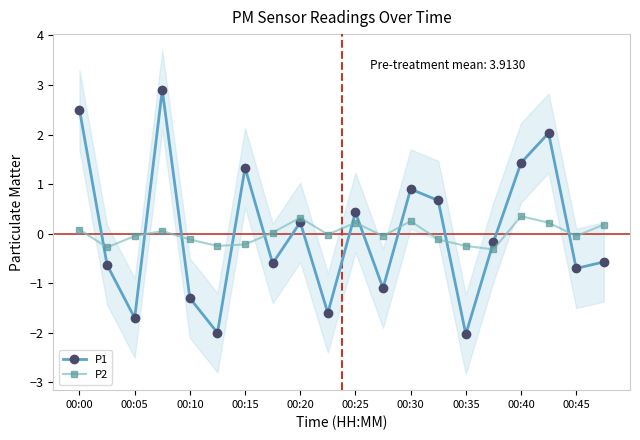

What is the highest value of the P2 series?

0.4